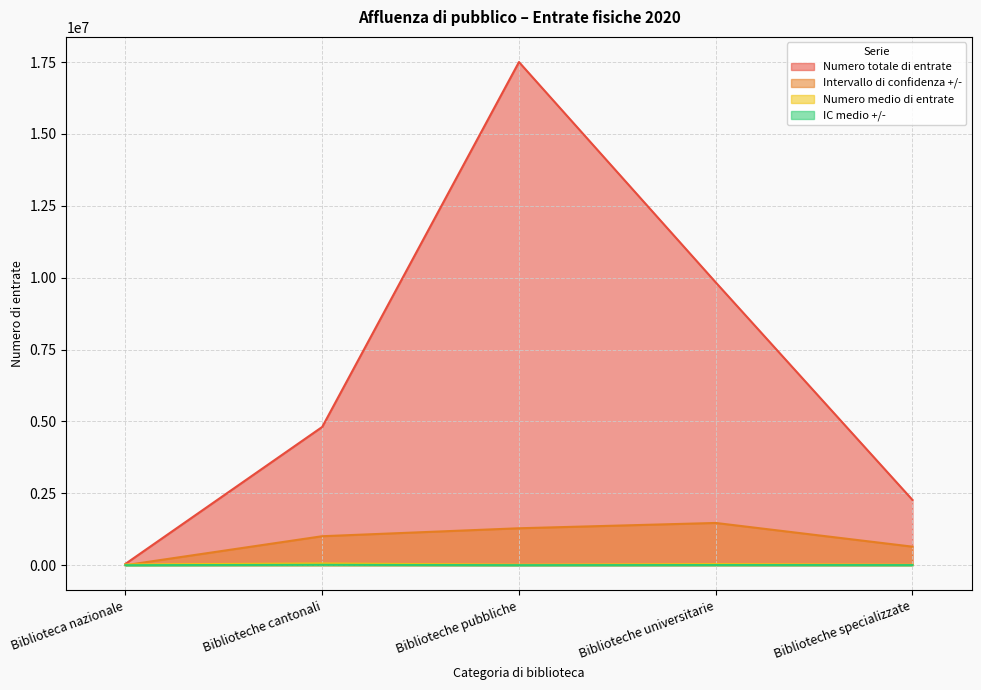

What is the value of the Numero medio di entrate point at the 4th from the left?

36028.5